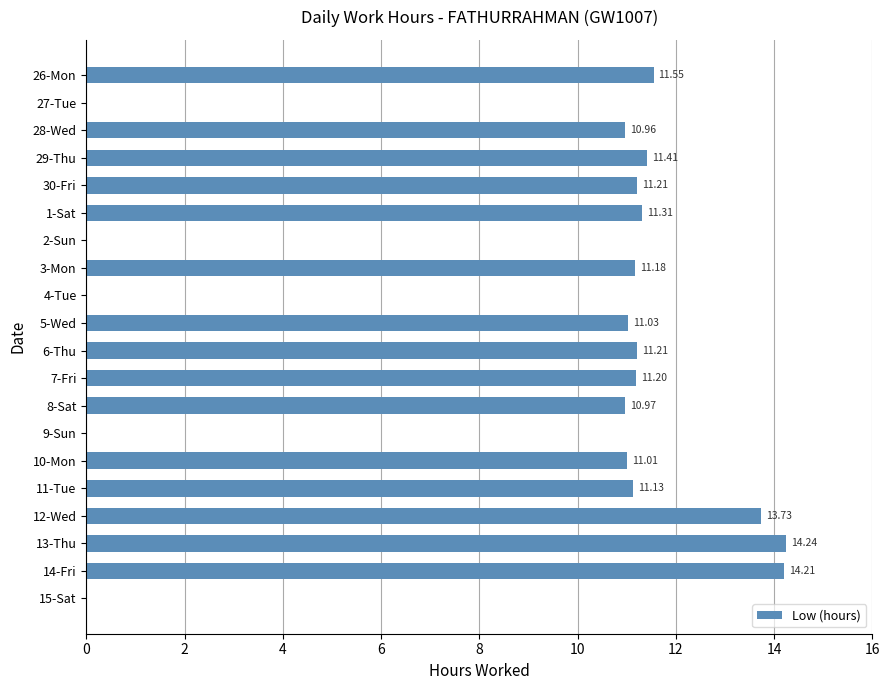

What is the sum of the values at 29-Thu and 12-Wed?

25.1